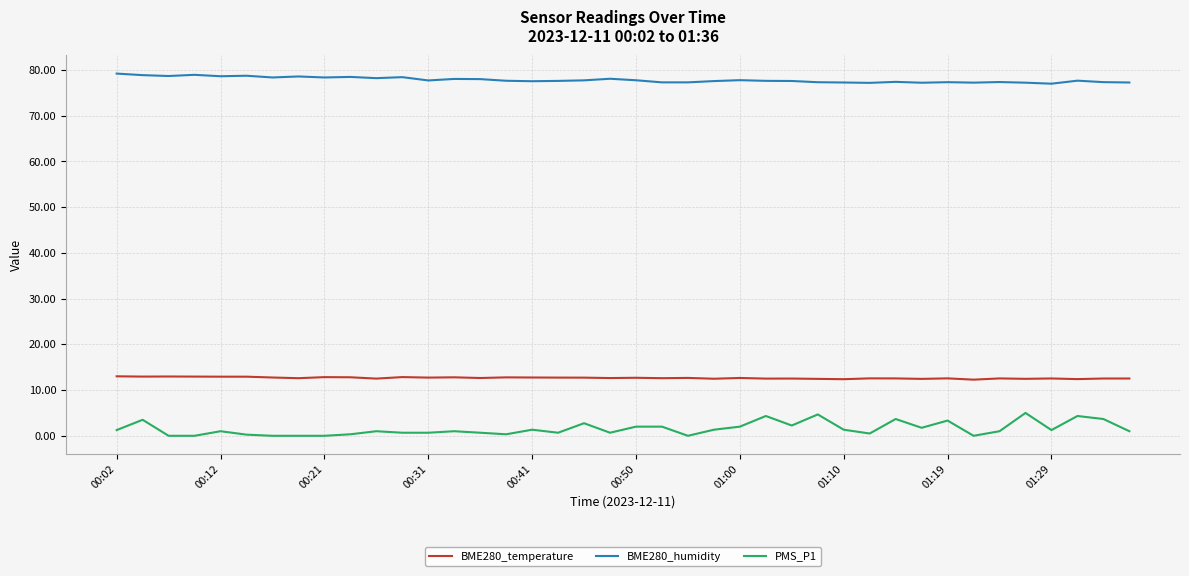

What is the difference between the maximum and minimum values in the PMS_P1 series?

5.0